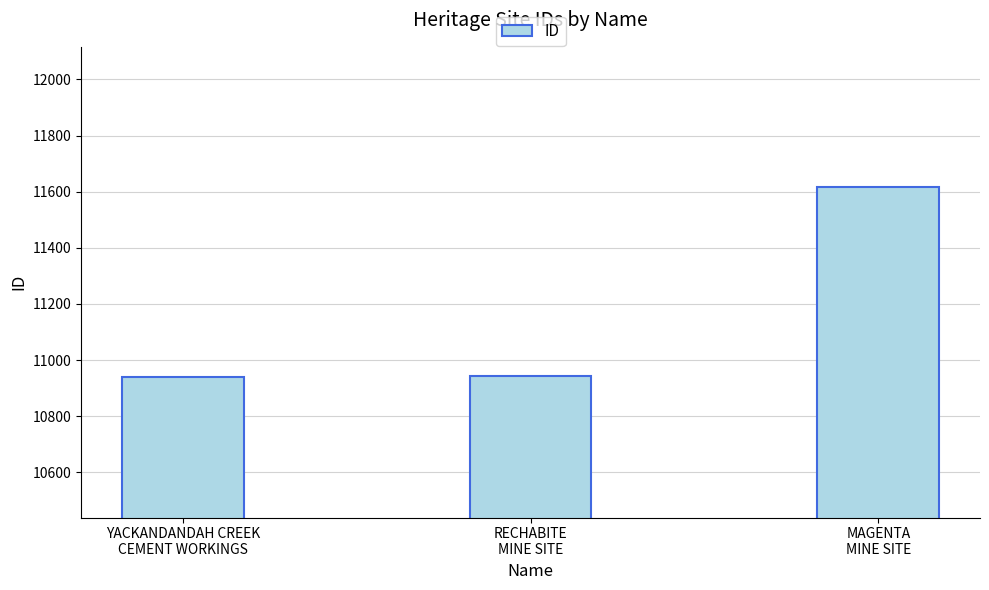

What is the difference between the maximum and minimum values?

677